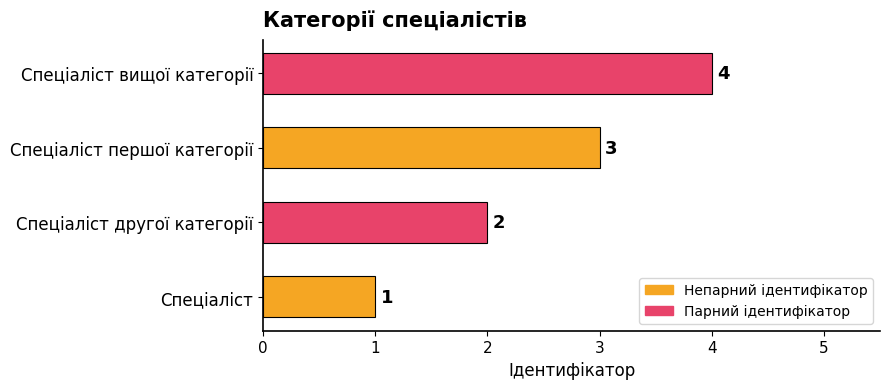

Rank the categories by value from highest to lowest.

Спеціаліст вищої категорії, Спеціаліст першої категорії, Спеціаліст другої категорії, Спеціаліст